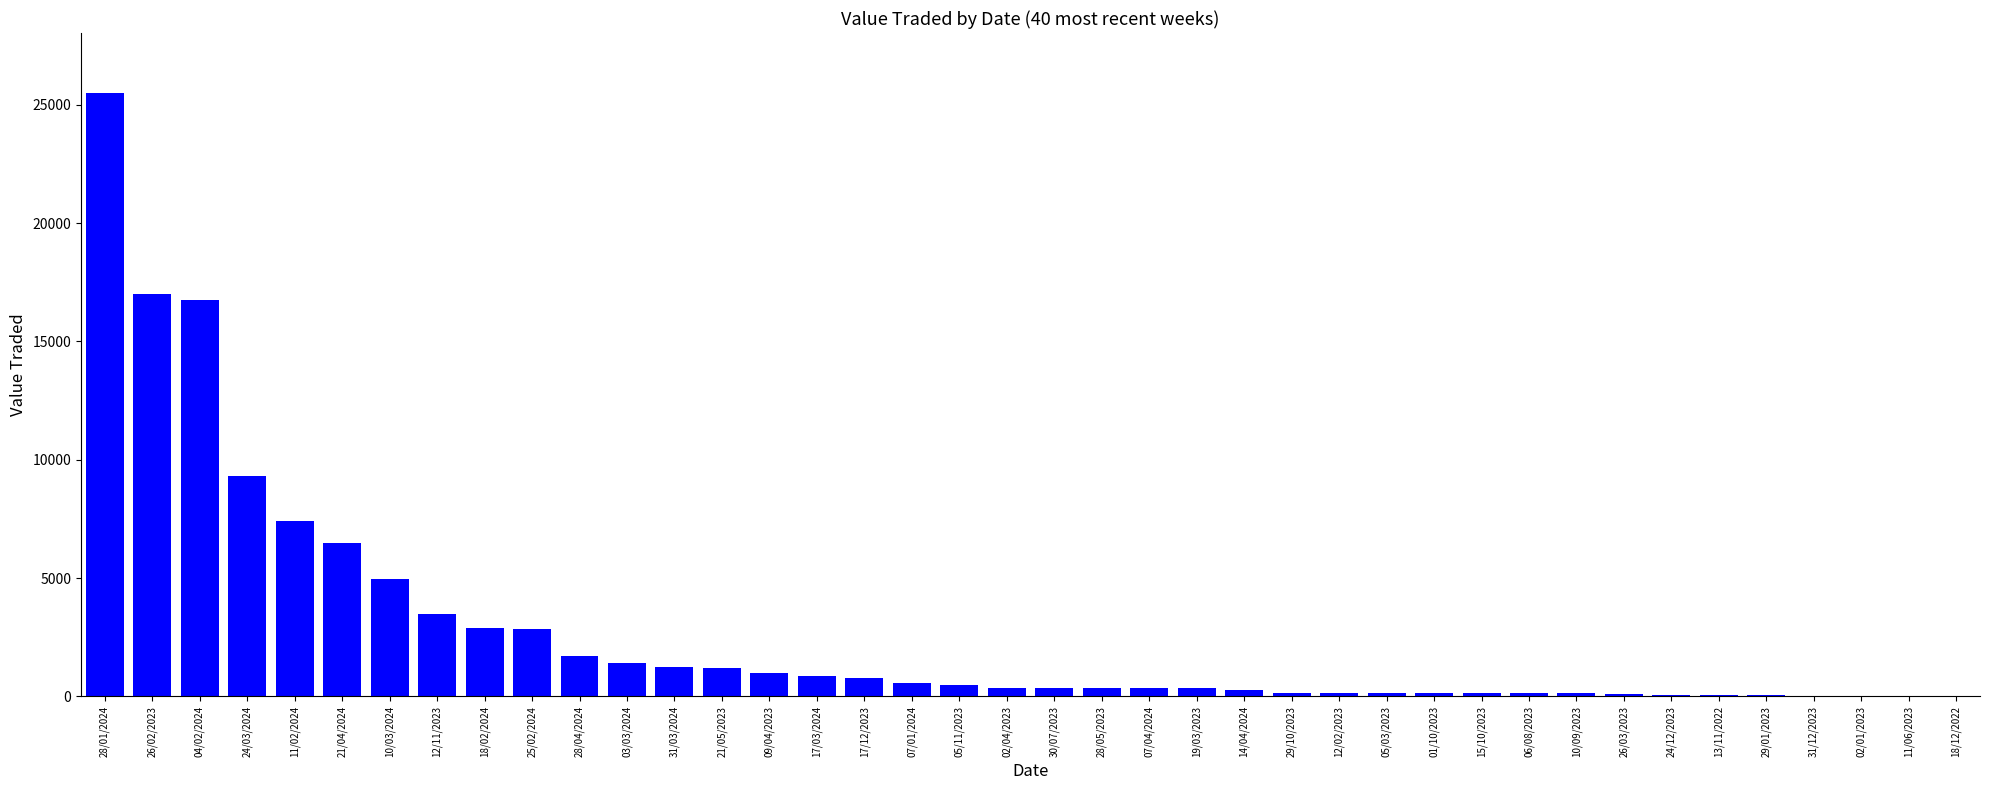

What is the sum of all values?

109428